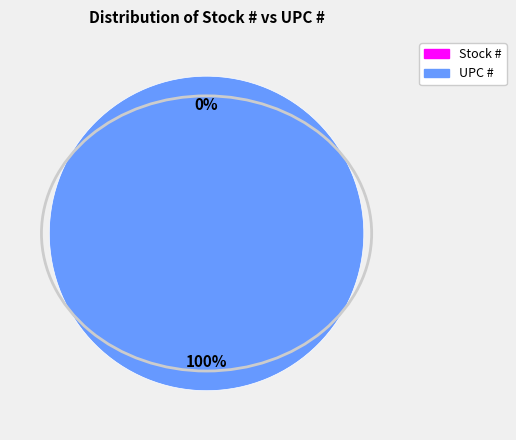

Which slice is the smallest?

Stock #